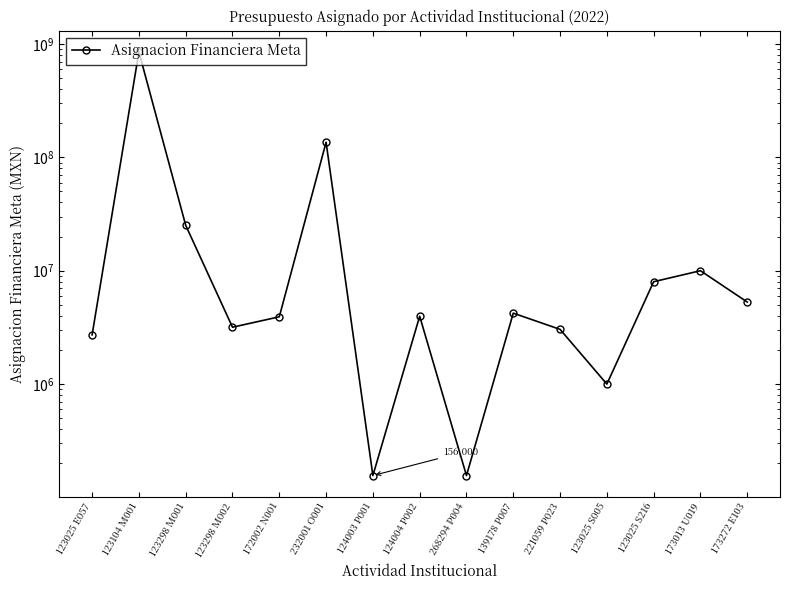

How many values exceed 3967927?

7